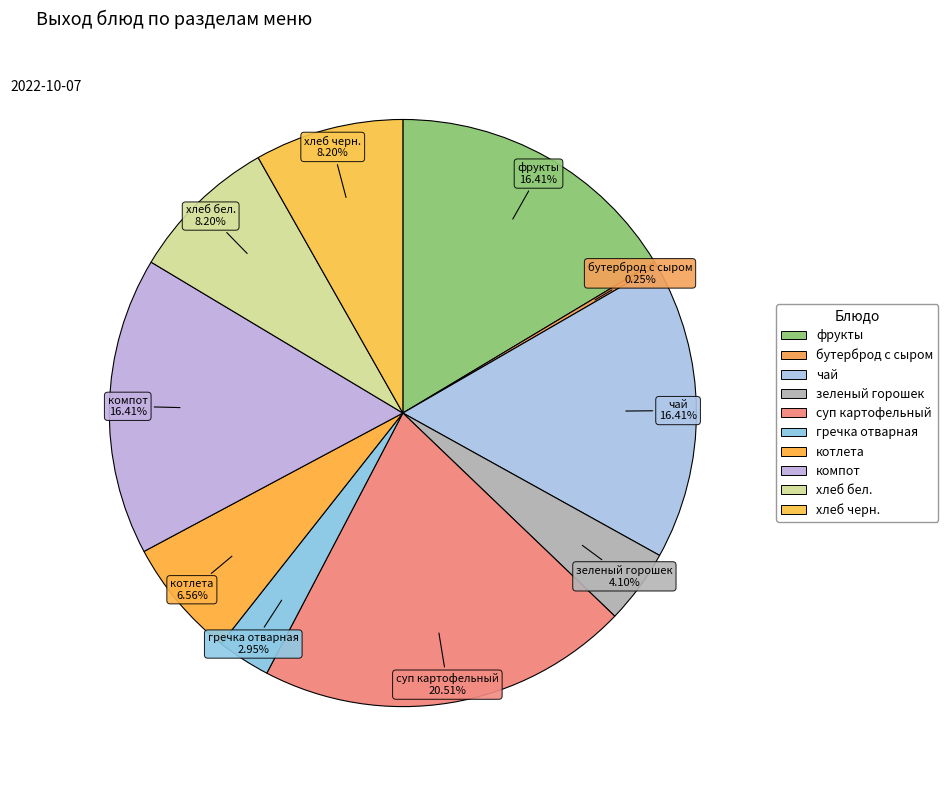

Combined, what portion of the pie is суп картофельный and хлеб черн.?

28.7%